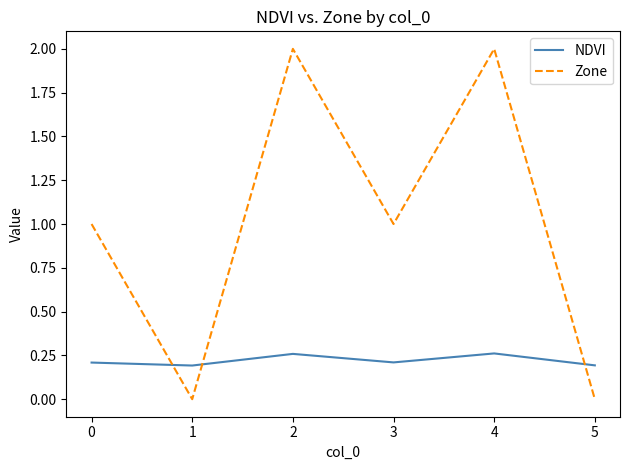

What is the average value of the NDVI series?

0.2